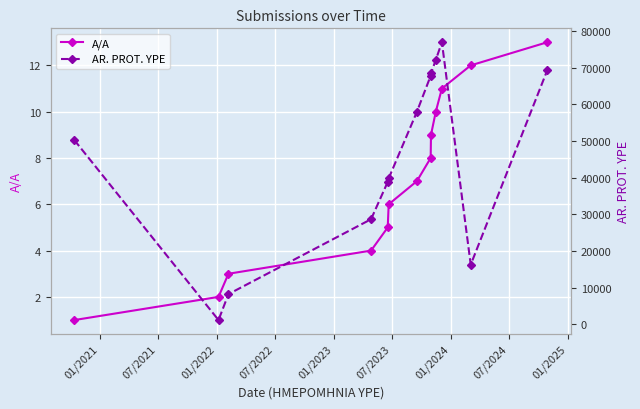

True or false: AR. PROT. YPE and A/A cross at least once.

False